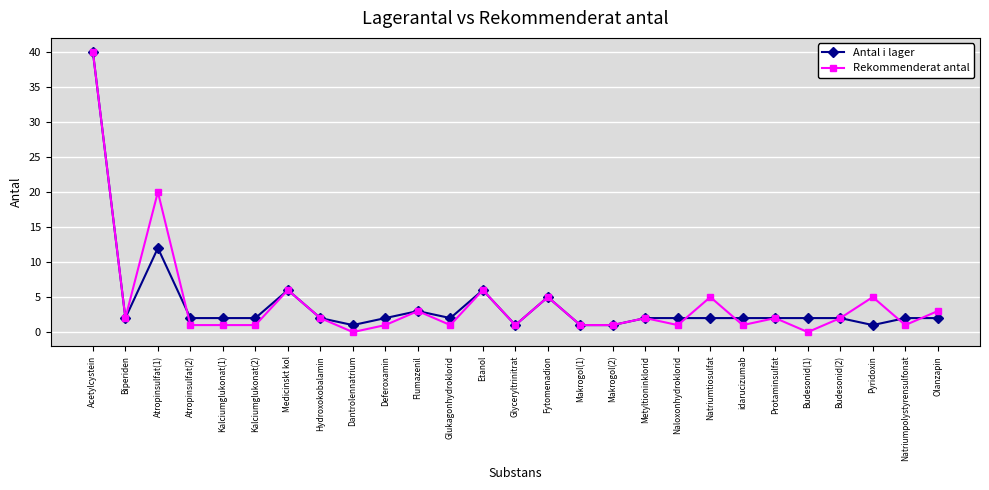

Where is the first local maximum for Rekommenderat antal?

Atropinsulfat(1)